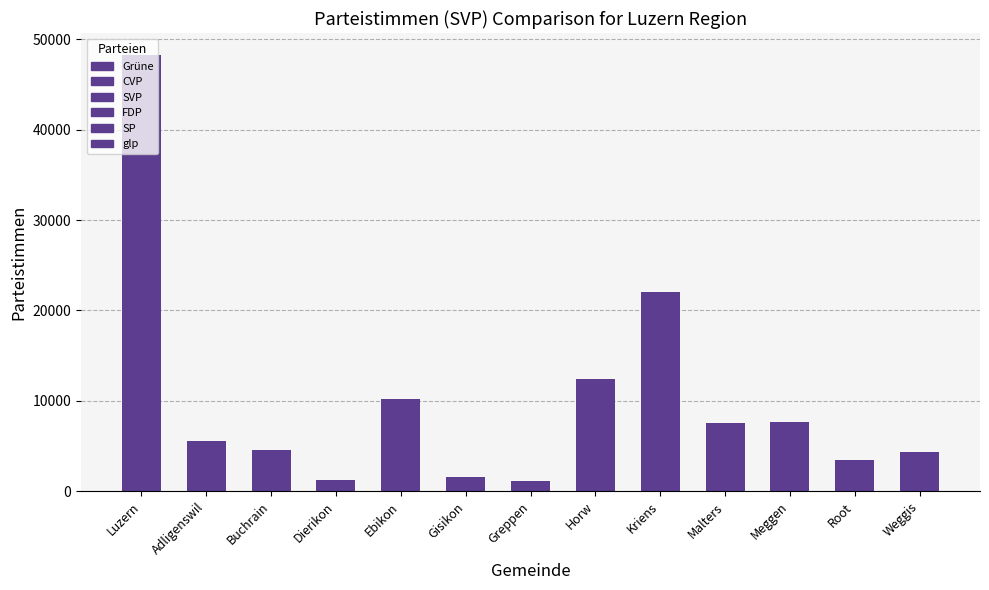

Are the bars horizontal?

No